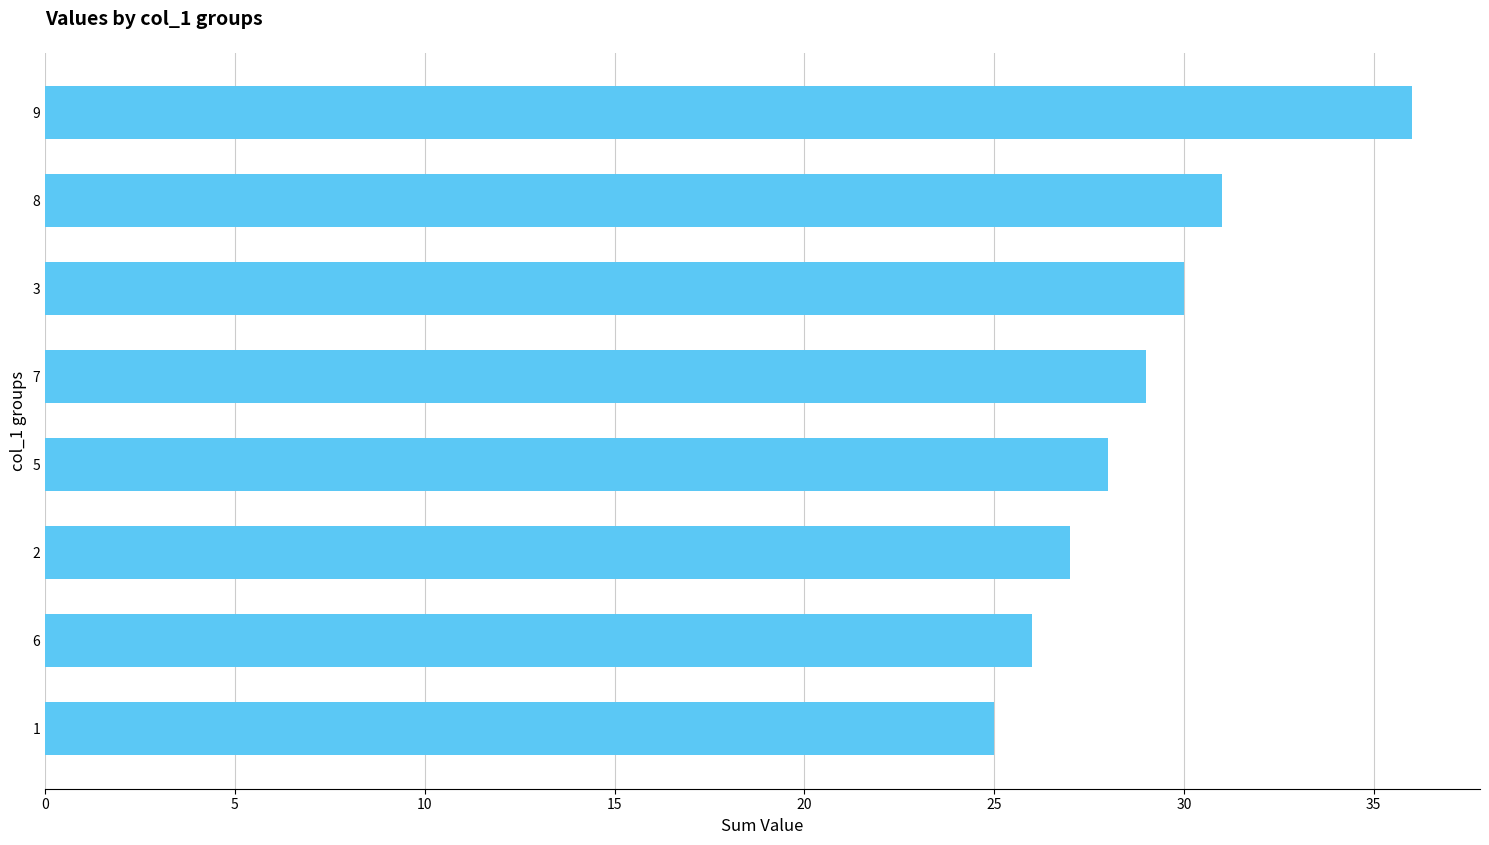

Where is the data nearest to the value 30?

3